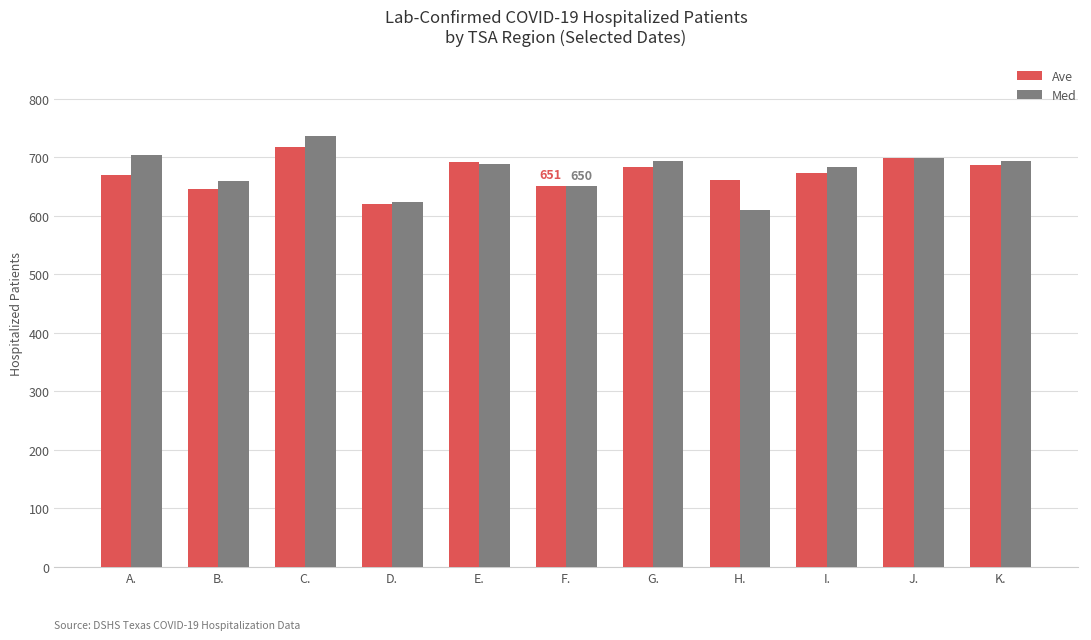

What are all the series names shown in the legend?

Ave, Med